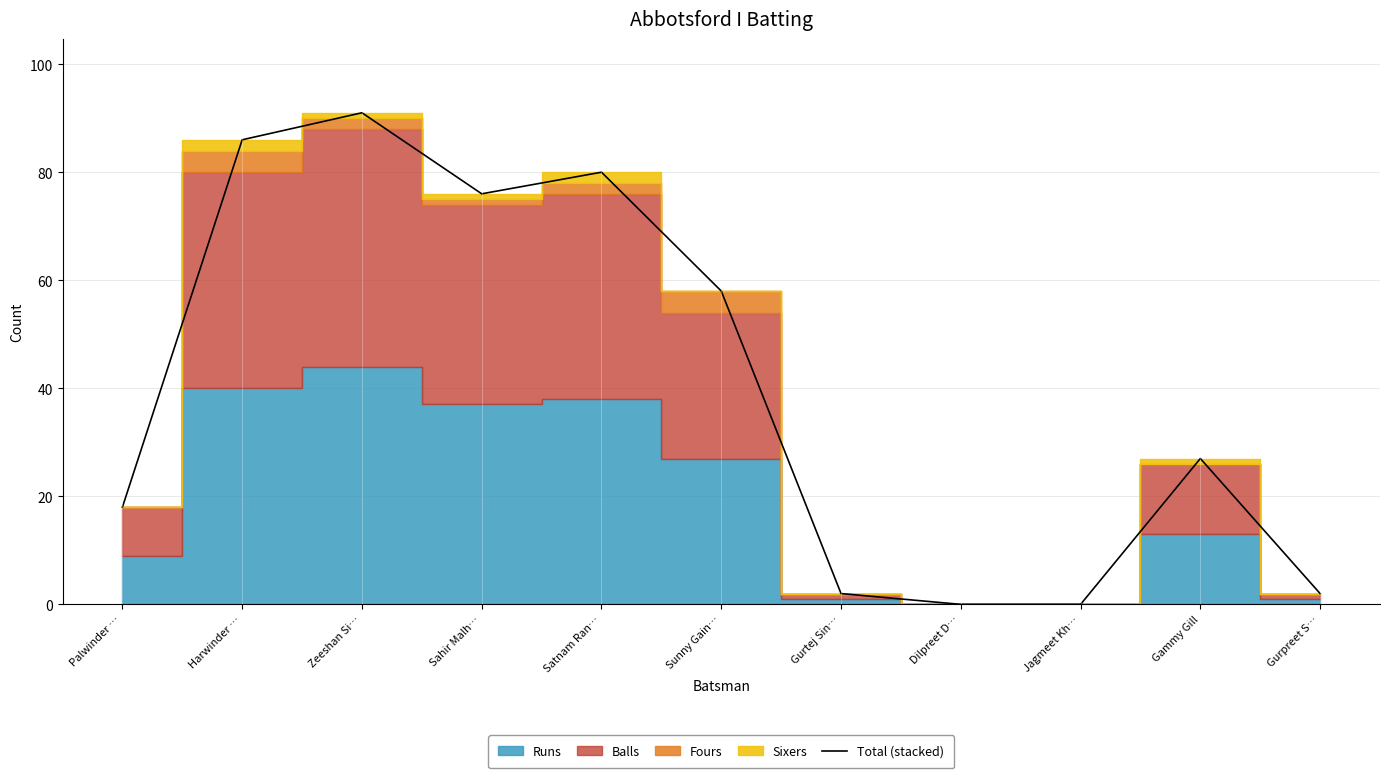

Is it true that the value at Gammy Gill is 27?

True